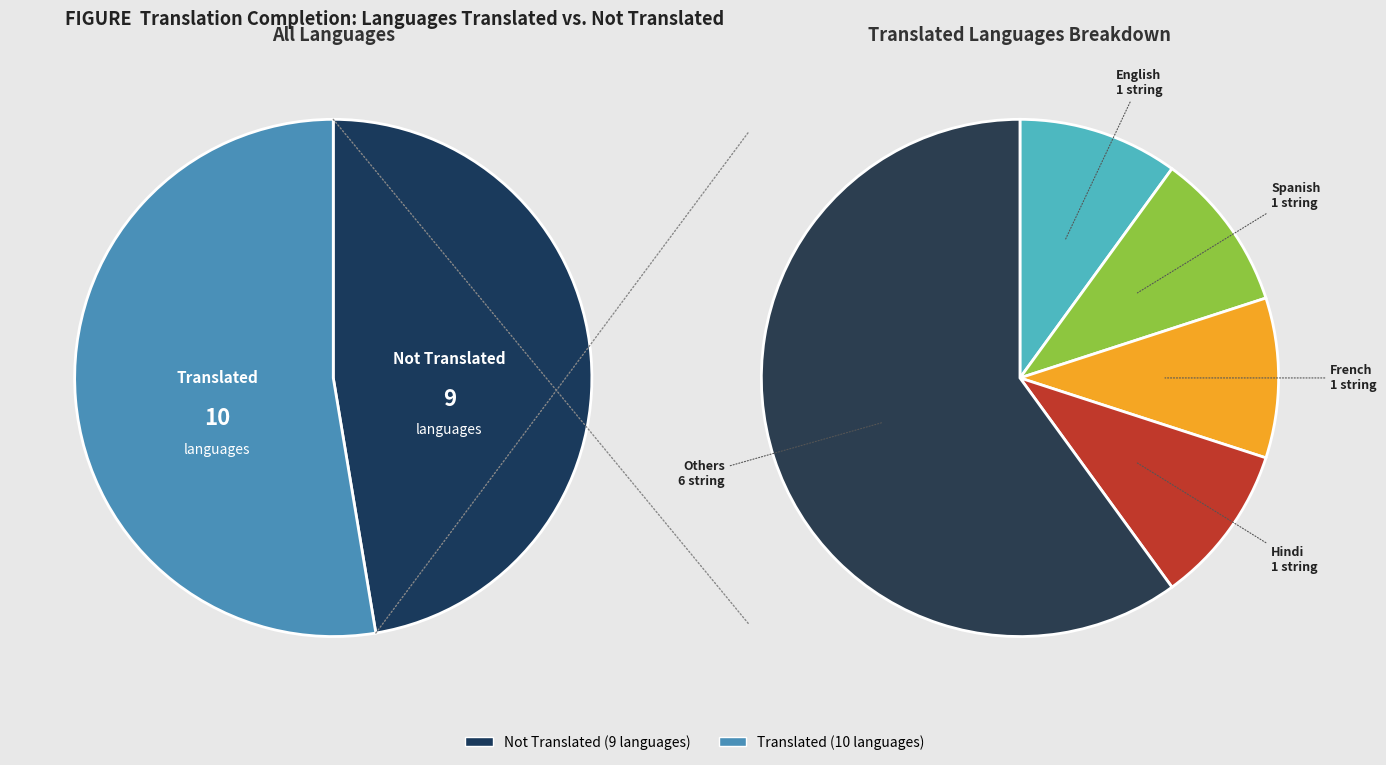

Is it true that Chinese (Simplified) is 1% of the pie?

False